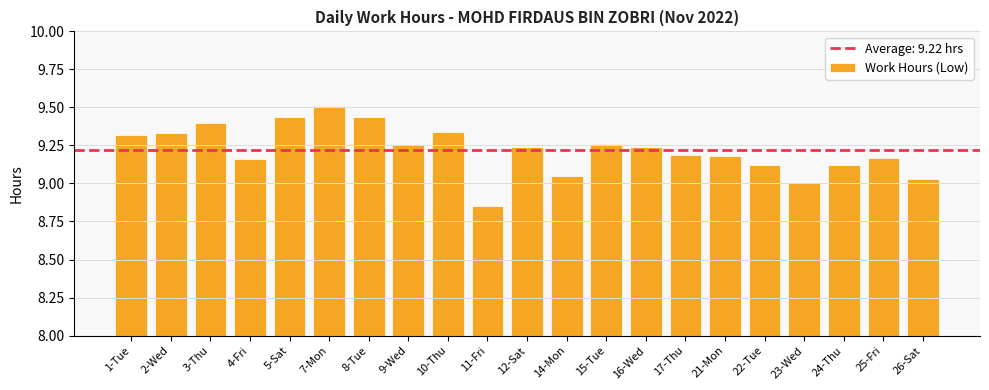

What position from the right is 10-Thu?

13